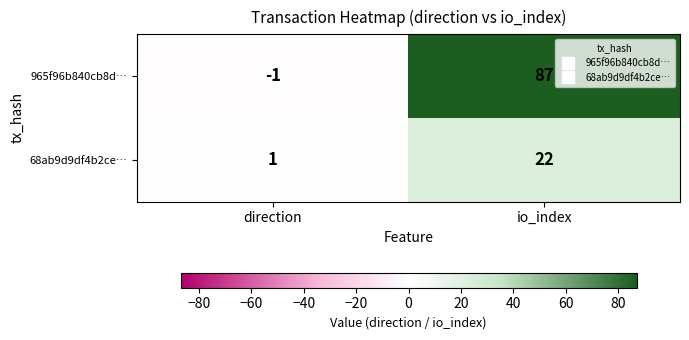

Between direction and io_index, which series saw the biggest shift?

965f96b840cb8d…